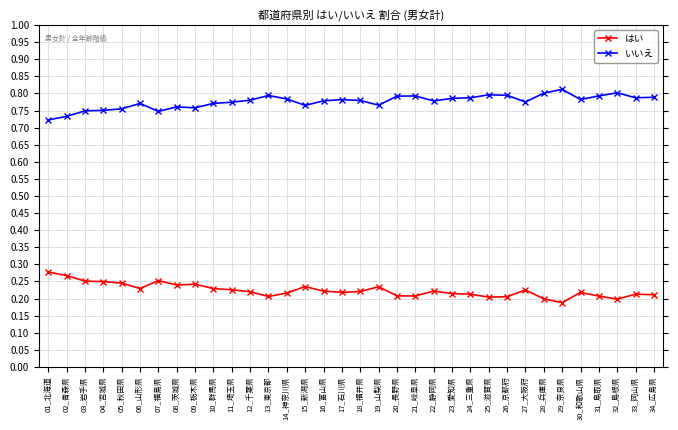

How many interior local peaks does the はい series have?

8